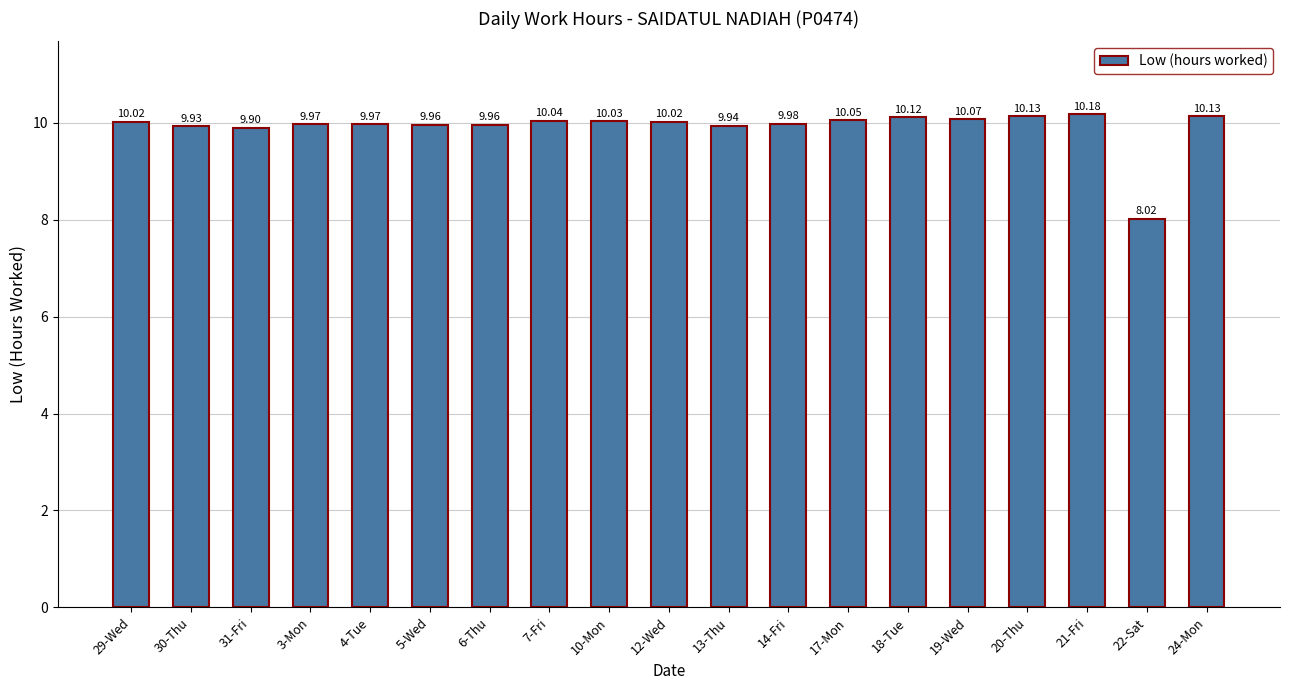

What is the ratio of the value at 10-Mon to the value at 17-Mon?

1.0